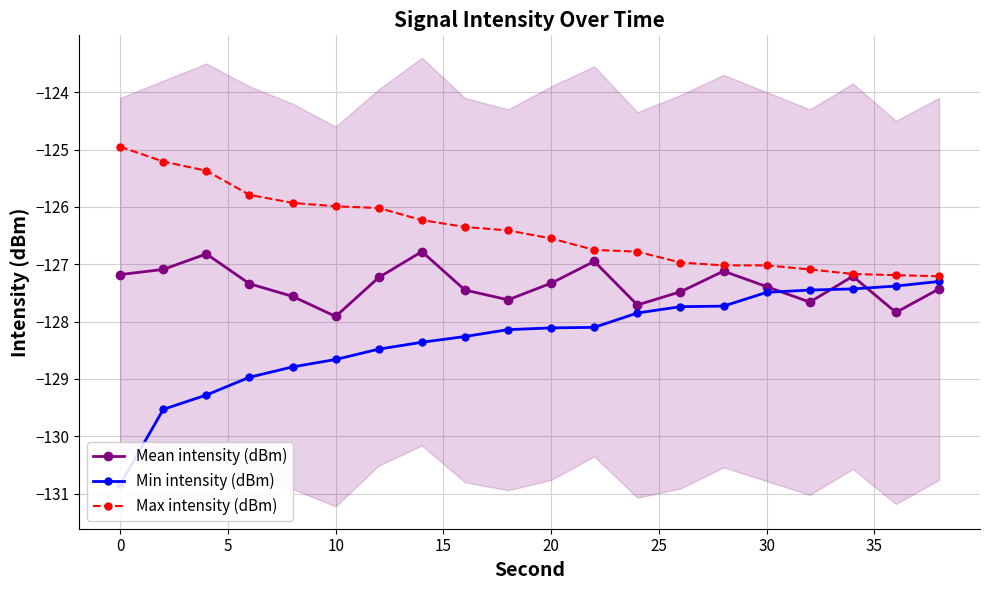

Count the number of categories in the chart.

20